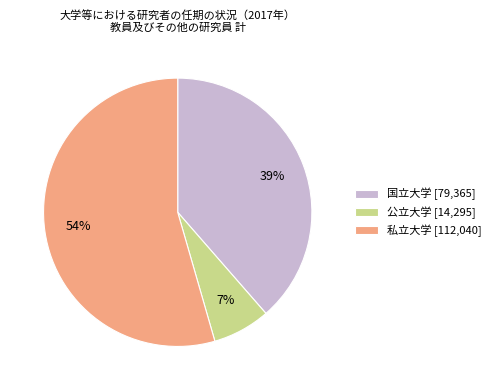

Approximately how many times larger is the value at 国立大学 compared to 公立大学?

5.6